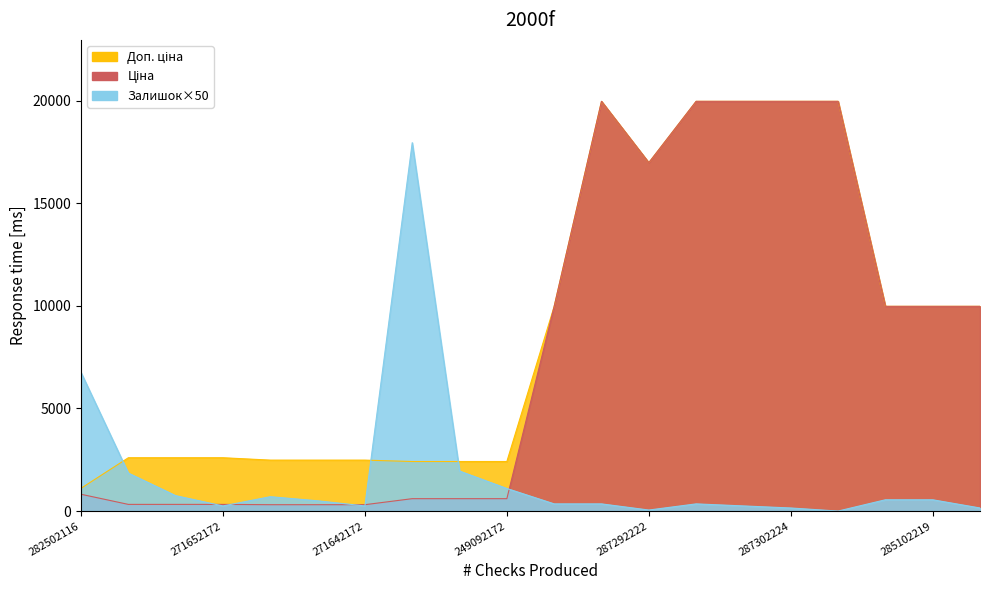

What is the difference between the maximum and minimum values in the Залишок series?

17950.0